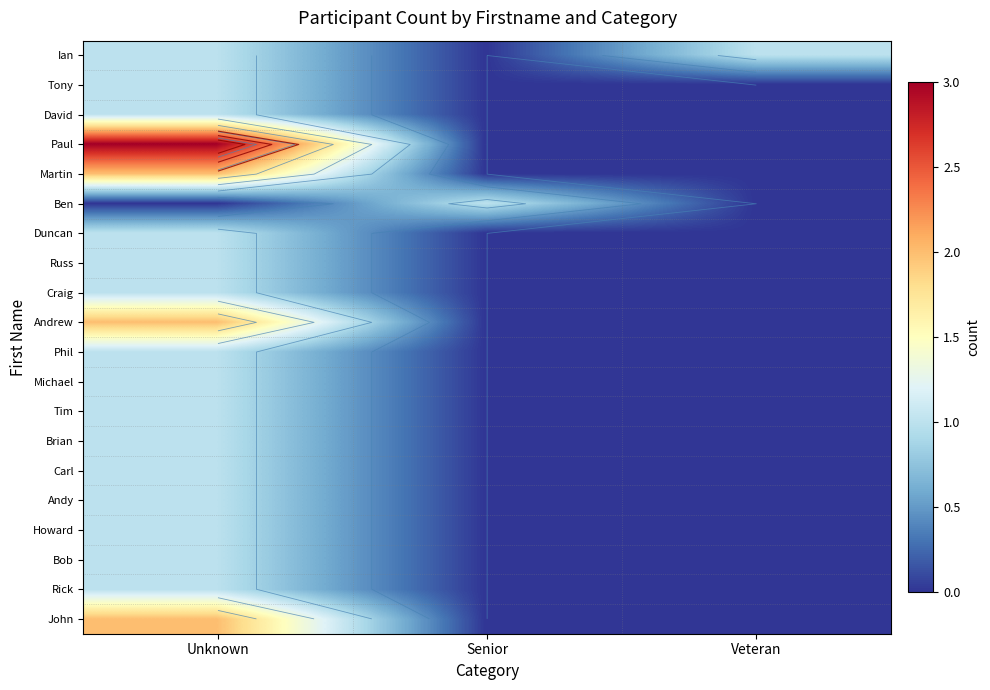

Which series has the largest total across all categories?

Paul